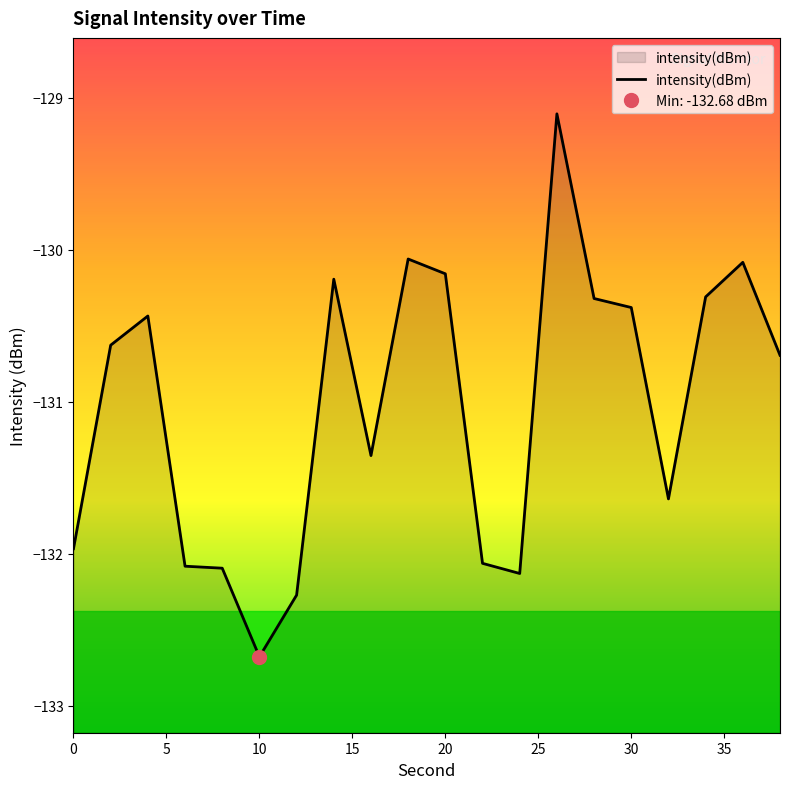

What is the highest value of the intensity(dBm) series?

-129.1